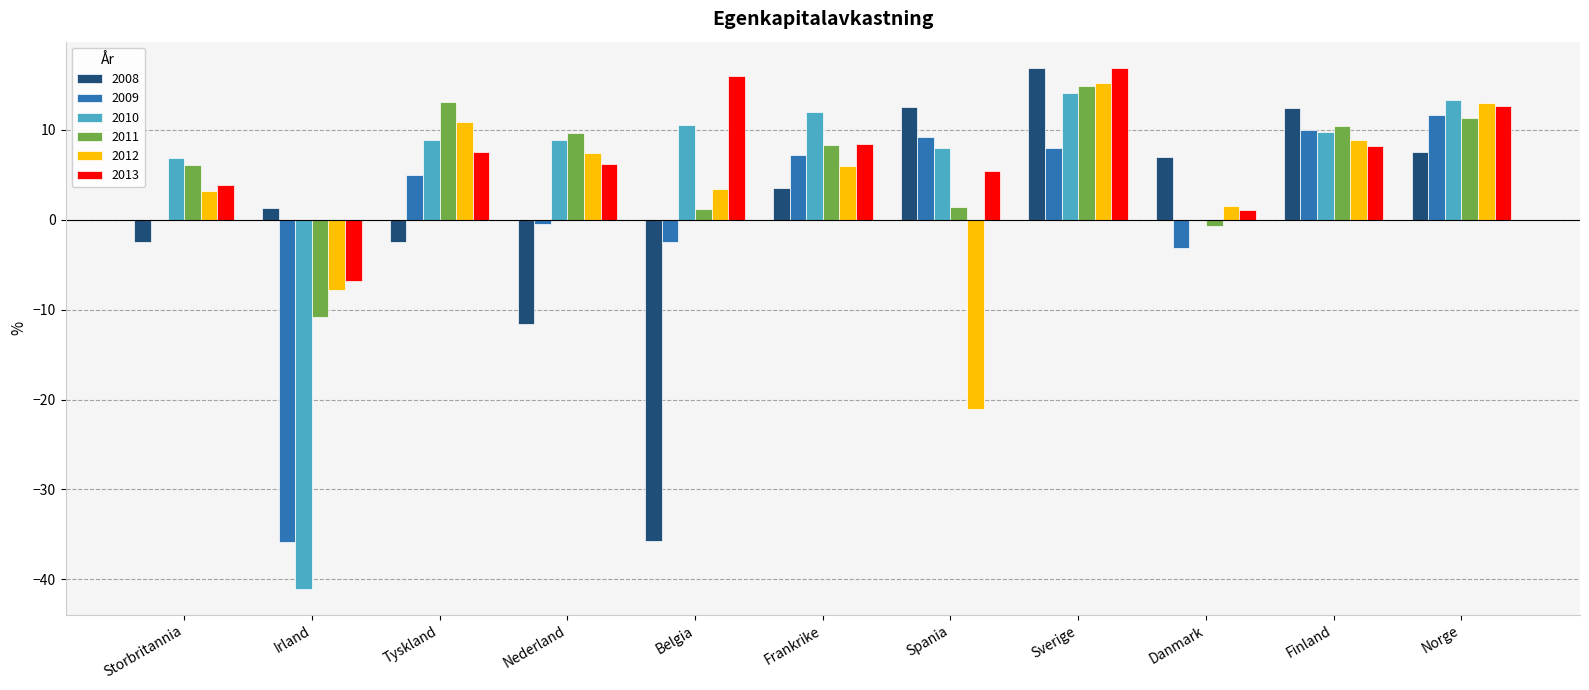

Is the value of 2008 at Spania greater than the value of 2011 at Belgia?

Yes